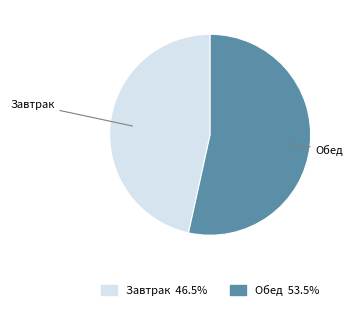

Is there any slice that represents more than half of the pie?

Yes